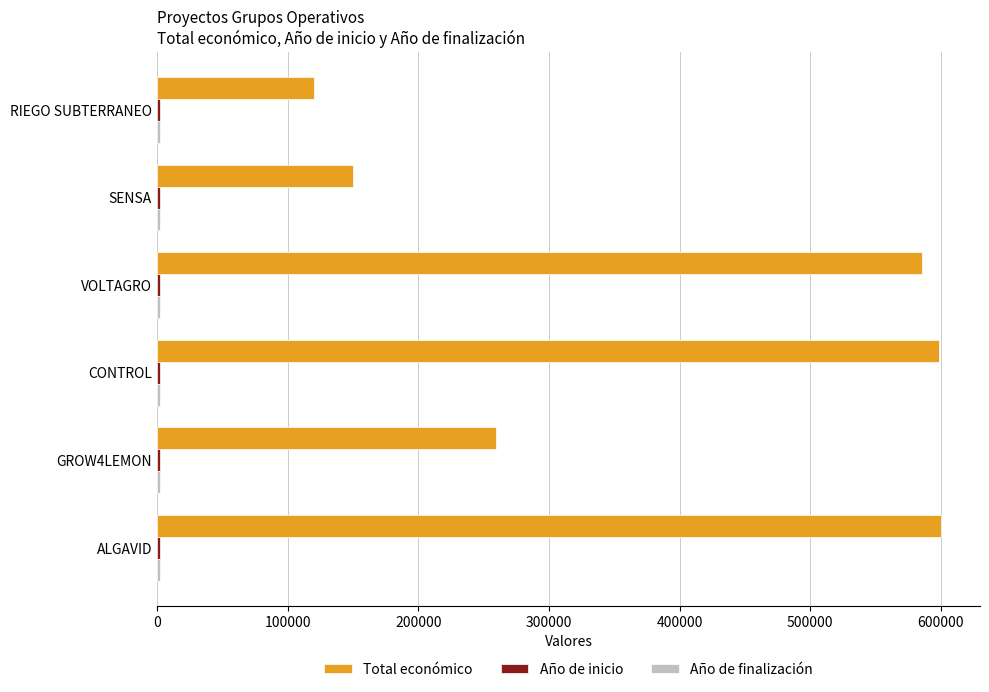

Which series has the widest spread of values?

Total económico